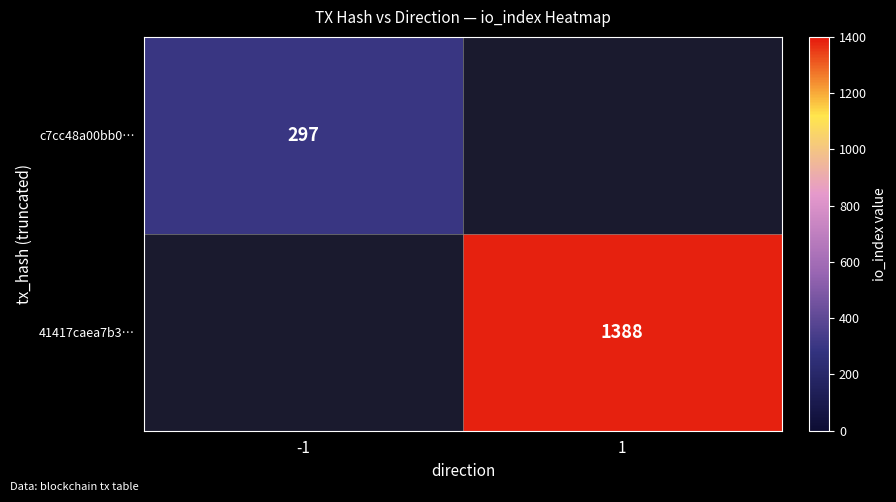

Between -1 and 1, which is larger?

1